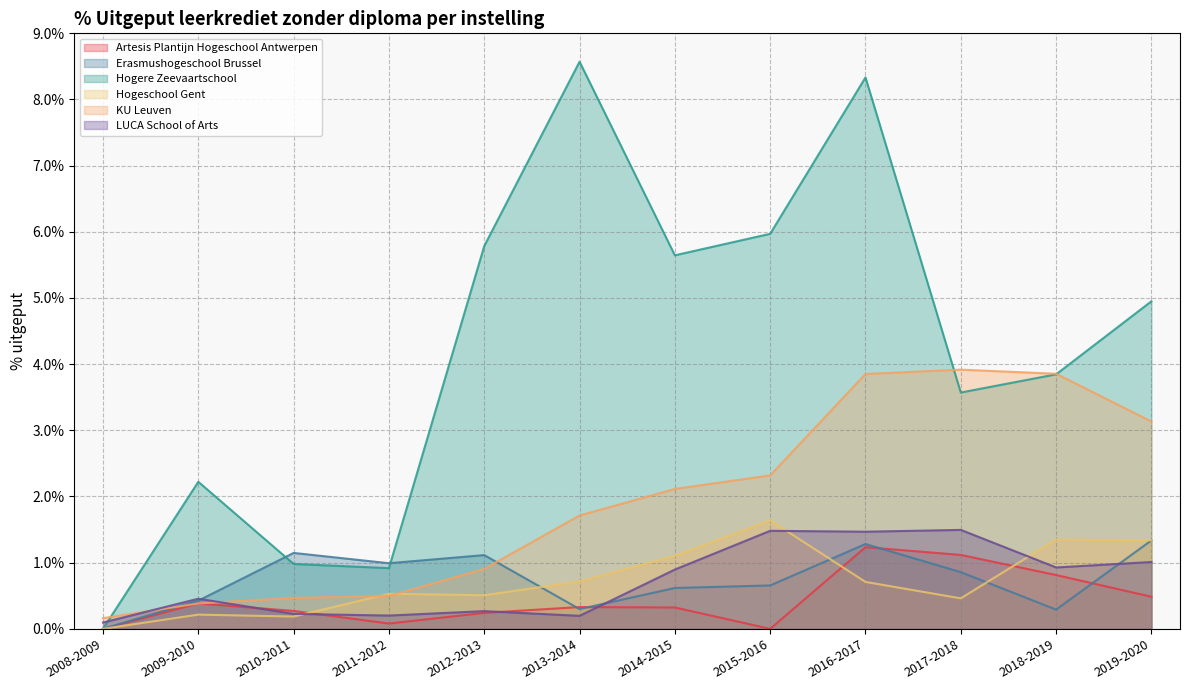

Which series has the largest total across all categories?

Hogere Zeevaartschool